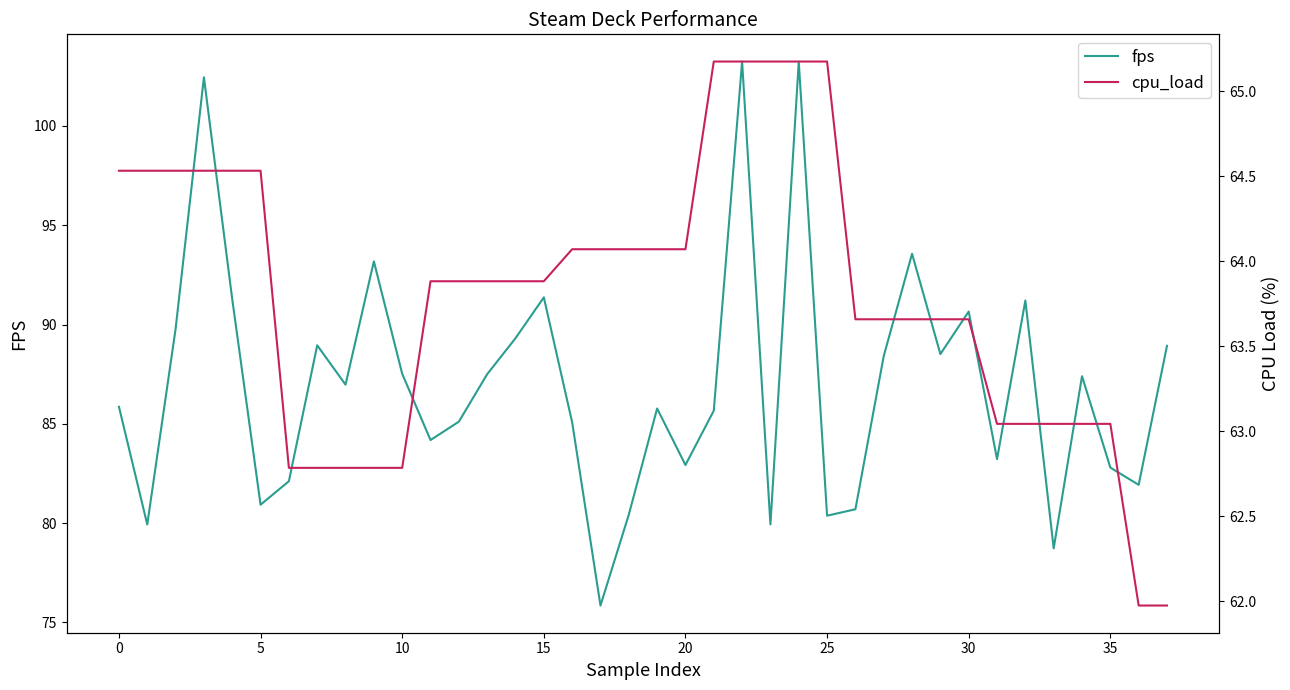

Is the value of cpu_load at 14 greater than the value of fps at 37?

No